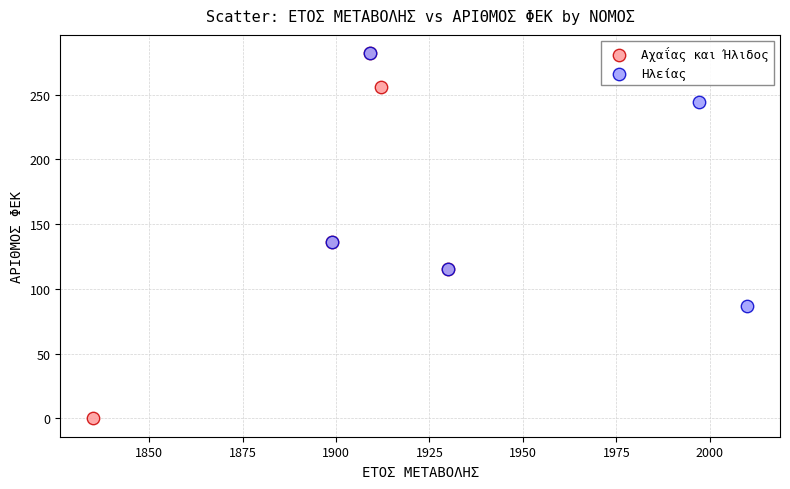

Which series has the largest Y range (max minus min)?

Αχαΐας και Ήλιδος